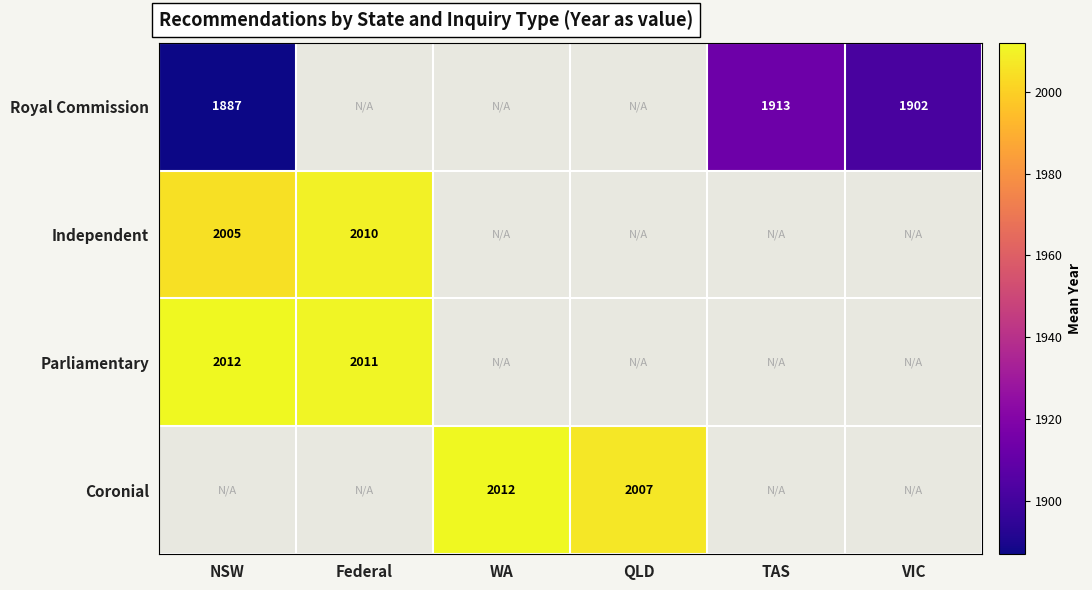

Between WA and Federal, which is larger?

Federal